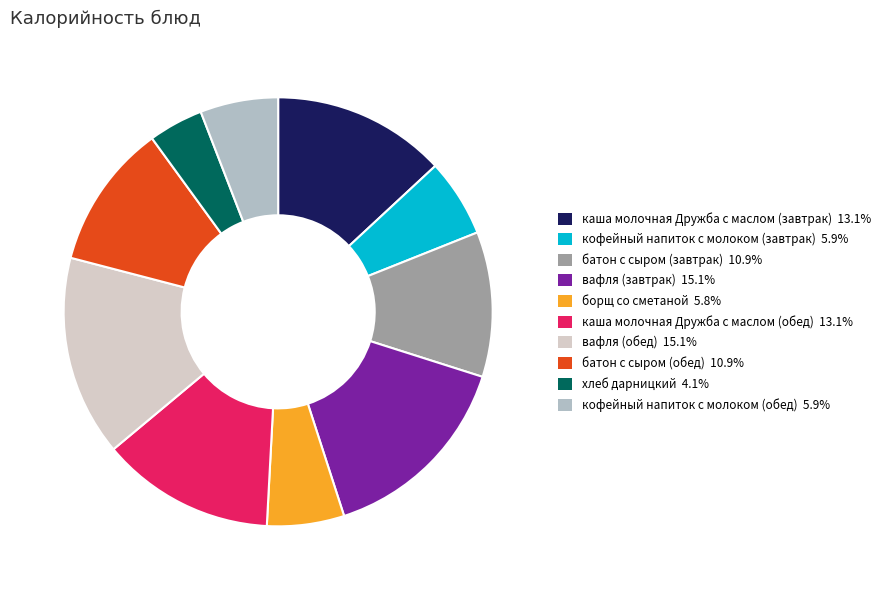

Which slice is the smallest?

хлеб дарницкий